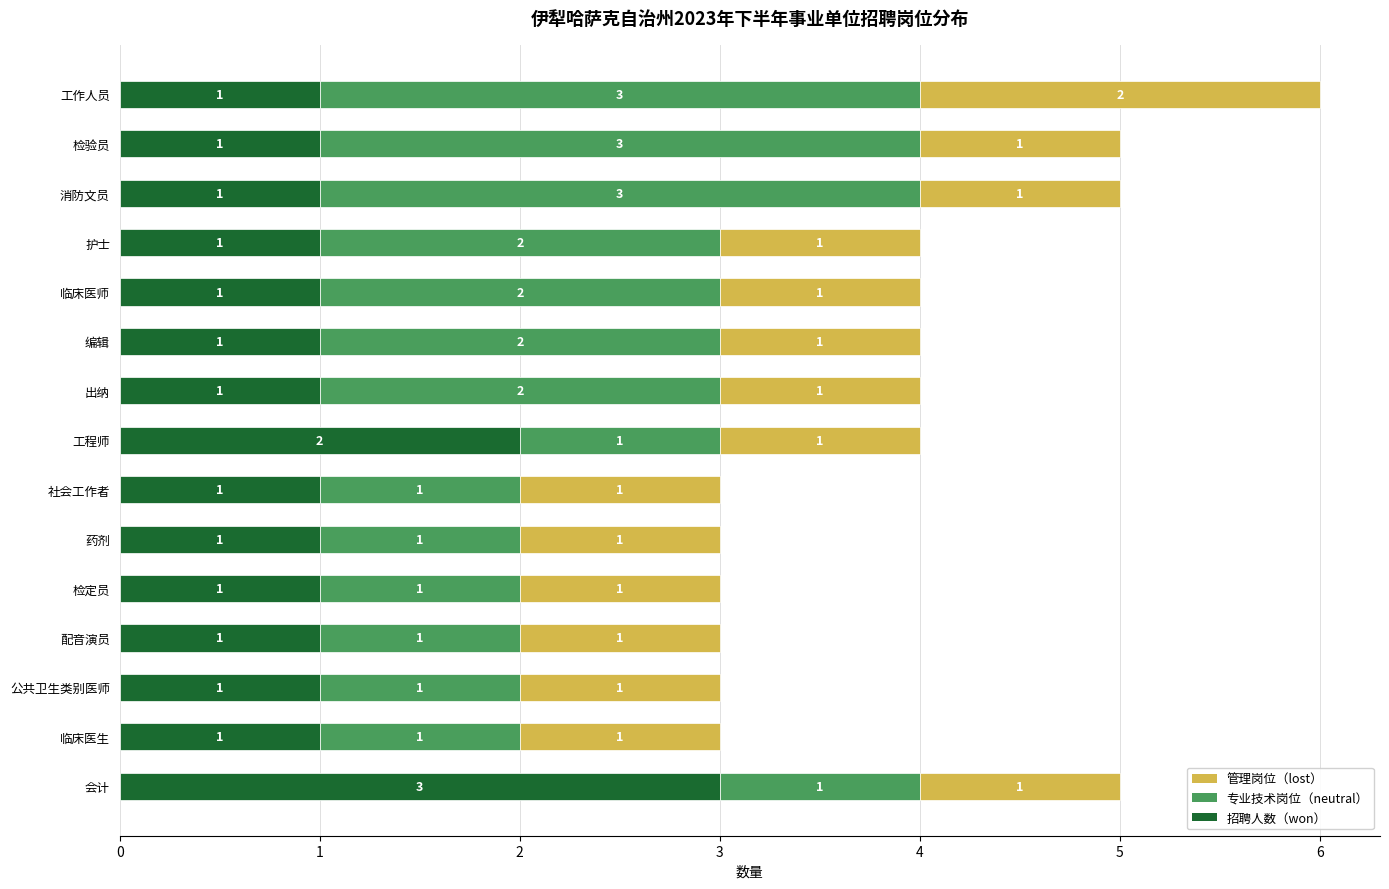

The value of 招聘人数（won） at 会计 is 2. True or false?

False